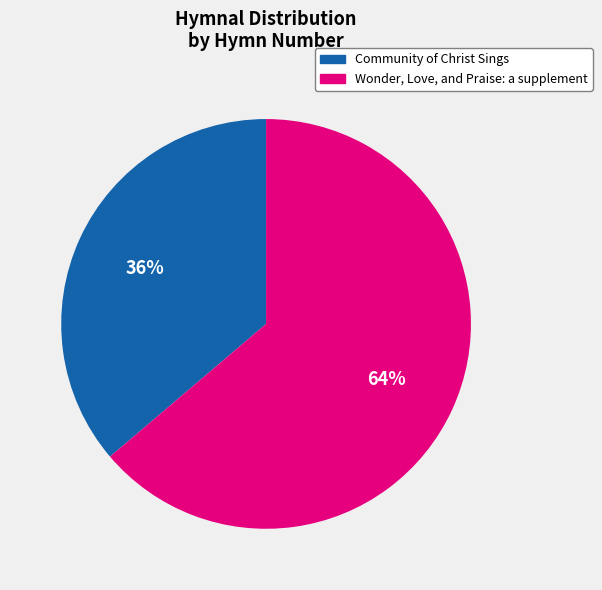

Combined, do Community of Christ Sings and Wonder, Love, and Praise: a supplement account for over 50%?

Yes